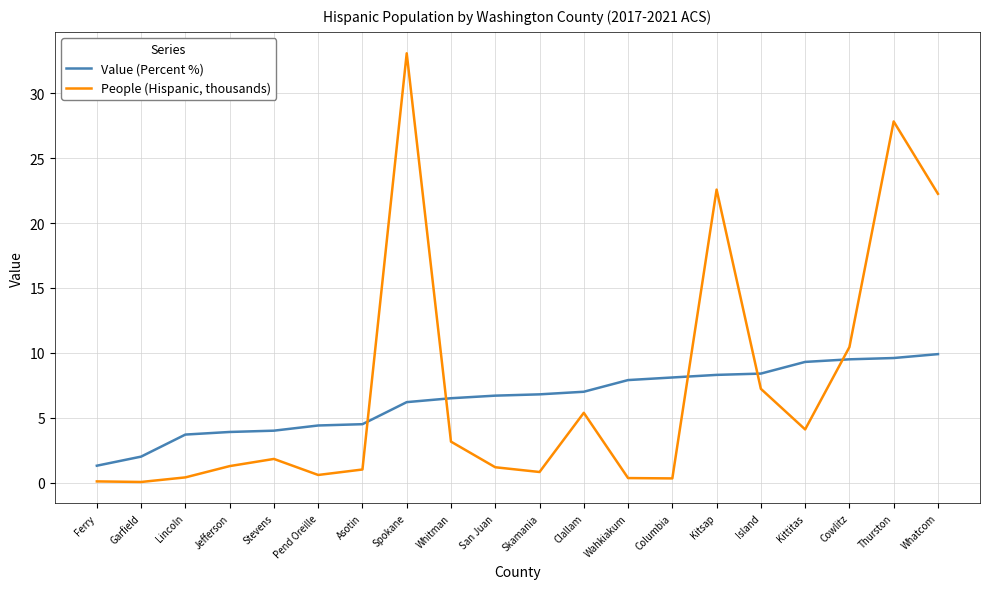

Which series ends up on top after the final intersection of People (Hispanic, thousands) and Value (Percent %)?

People (Hispanic, thousands)